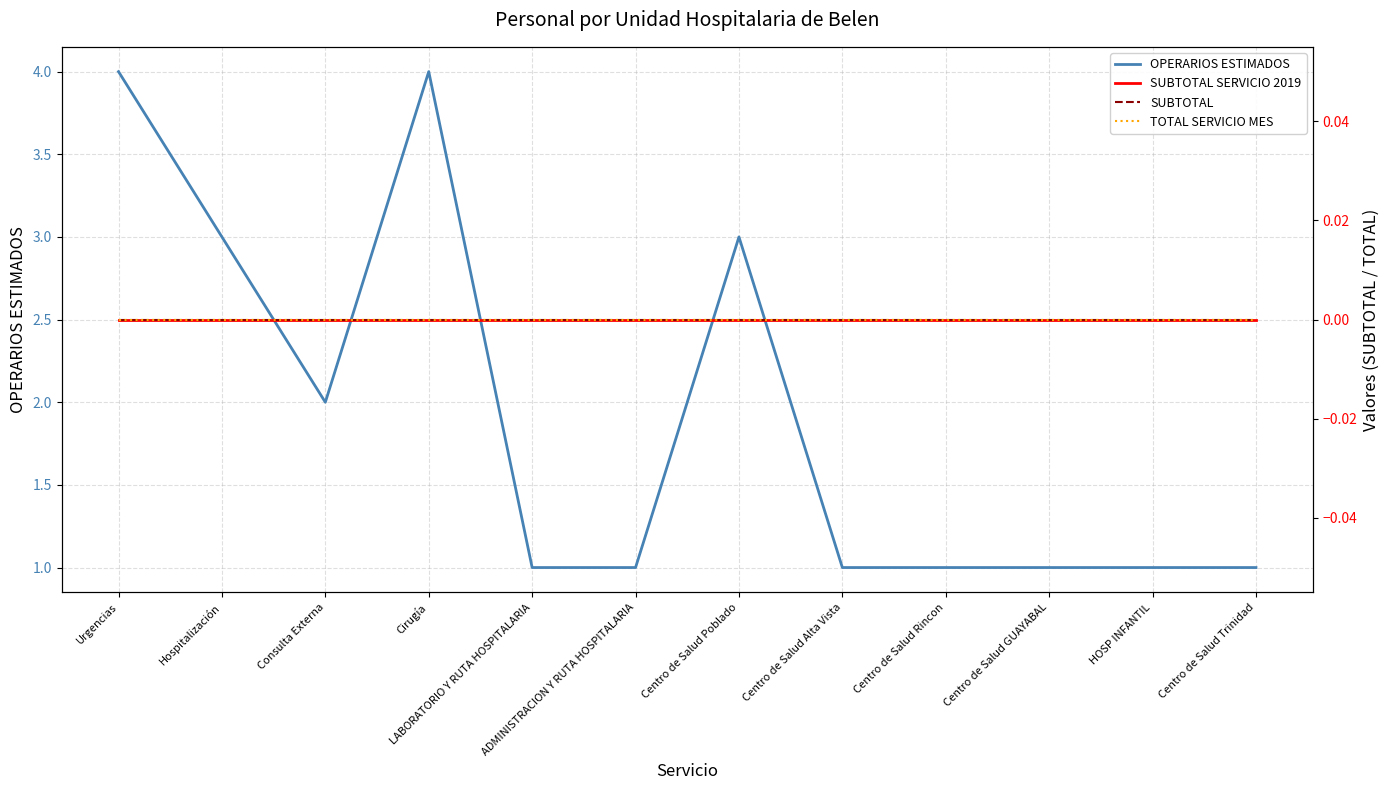

Reading left to right, transcribe all the data shown in this chart.

OPERARIOS ESTIMADOS: 4	3	2	4	1	1	3	1	1	1	1	1
SUBTOTAL SERVICIO 2019: 0	0	0	0	0	0	0	0	0	0	0	0
SUBTOTAL: 0	0	0	0	0	0	0	0	0	0	0	0
TOTAL SERVICIO MES: 0	0	0	0	0	0	0	0	0	0	0	0